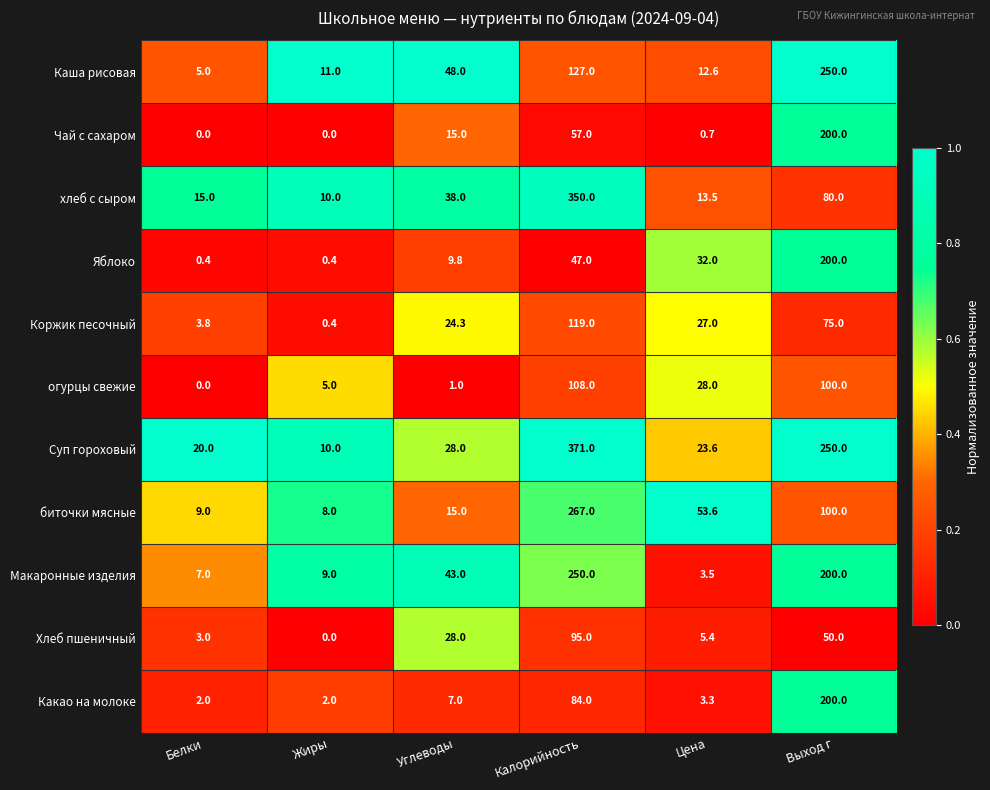

Which series has the widest spread of values?

Суп гороховый